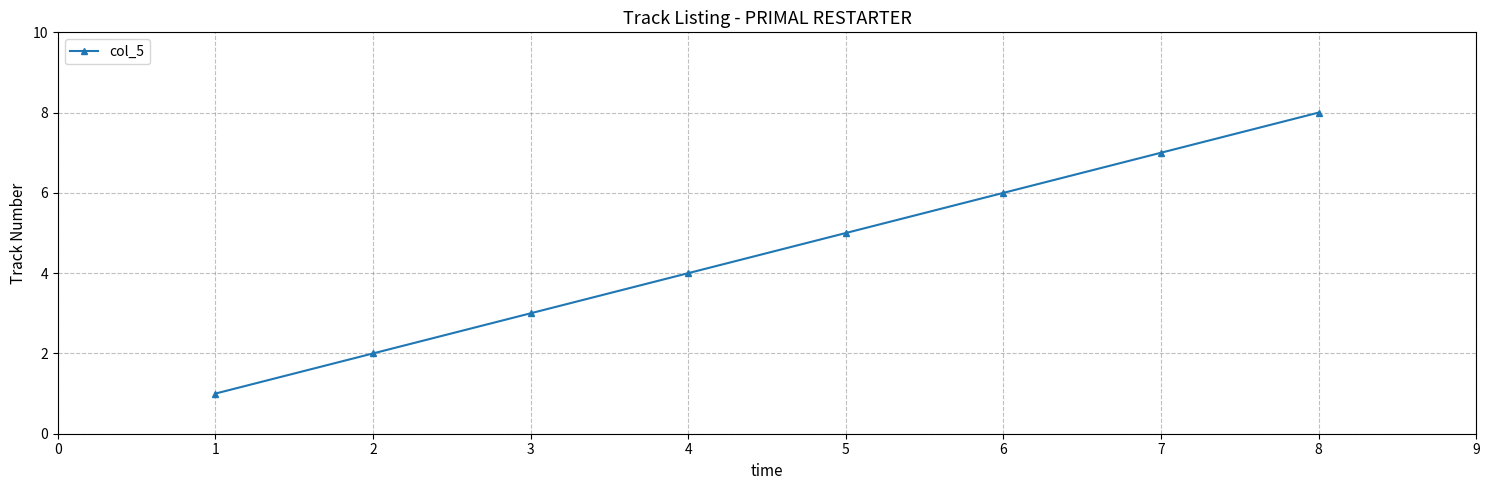

Rank the categories by value from highest to lowest.

8, 7, 6, 5, 4, 3, 2, 1